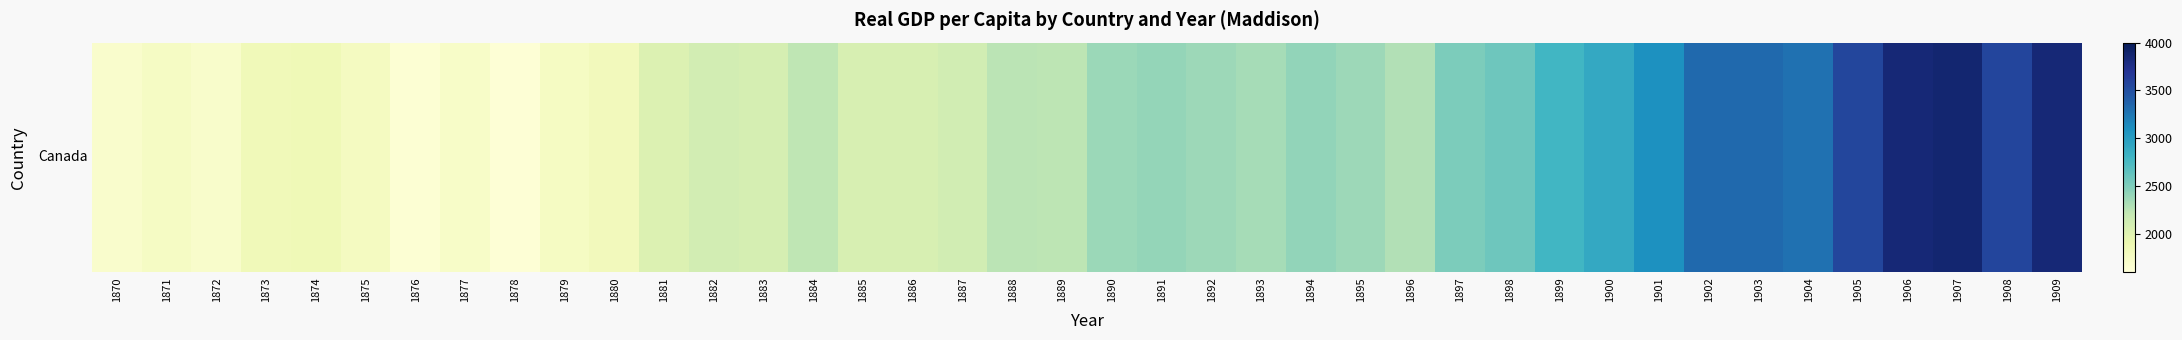

Approximately how many times larger is the value at 1896 compared to 1906?

0.6